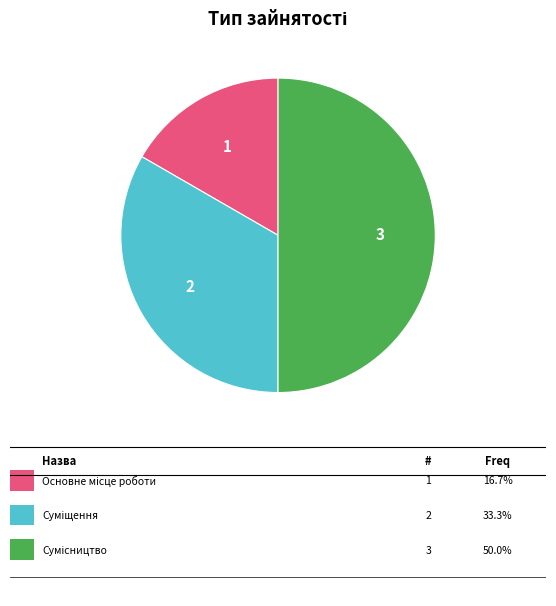

How many slices are in this pie chart?

3